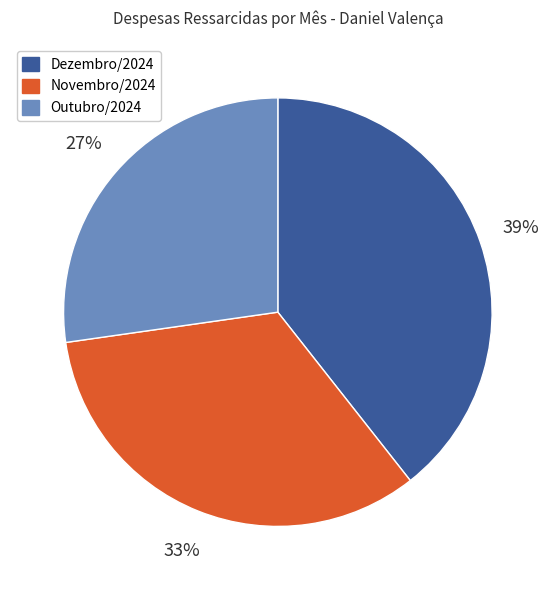

To the nearest percent, what is the difference between the largest and smallest slice percentages?

12%